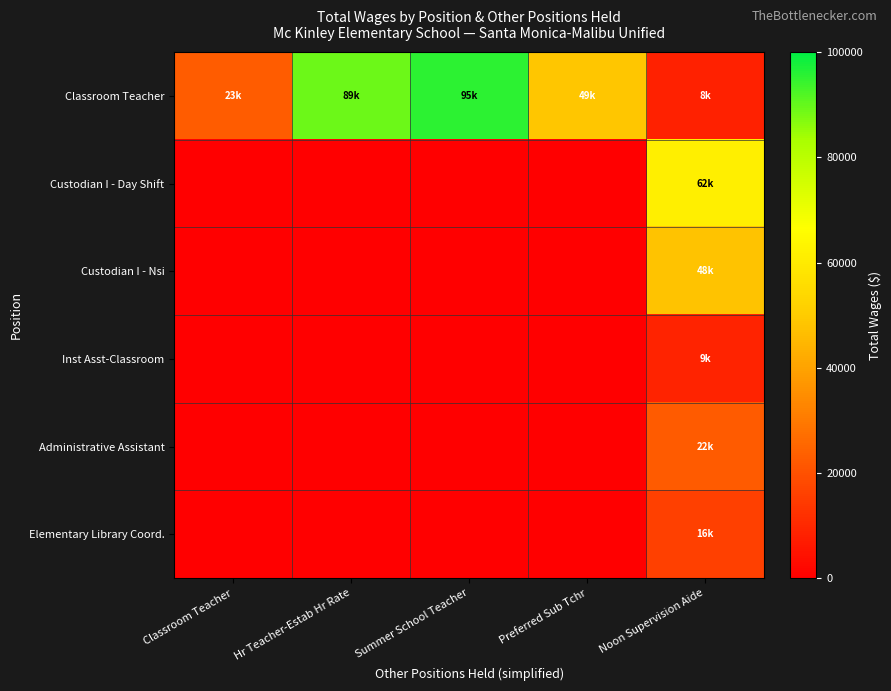

Reading left to right, what are all the values shown in this chart?

Classroom Teacher: Classroom Teacher=22813	Hr Teacher-Estab Hr Rate=89135	Summer School Teacher=95433	Preferred Sub Tchr=48638	Noon Supervision Aide=8233
Custodian I - Day Shift: Classroom Teacher=0	Hr Teacher-Estab Hr Rate=0	Summer School Teacher=0	Preferred Sub Tchr=0	Noon Supervision Aide=61509
Custodian I - Nsi: Classroom Teacher=0	Hr Teacher-Estab Hr Rate=0	Summer School Teacher=0	Preferred Sub Tchr=0	Noon Supervision Aide=47742
Inst Asst-Classroom: Classroom Teacher=0	Hr Teacher-Estab Hr Rate=0	Summer School Teacher=0	Preferred Sub Tchr=0	Noon Supervision Aide=8813
Administrative Assistant: Classroom Teacher=0	Hr Teacher-Estab Hr Rate=0	Summer School Teacher=0	Preferred Sub Tchr=0	Noon Supervision Aide=22336
Elementary Library Coord.: Classroom Teacher=0	Hr Teacher-Estab Hr Rate=0	Summer School Teacher=0	Preferred Sub Tchr=0	Noon Supervision Aide=15731